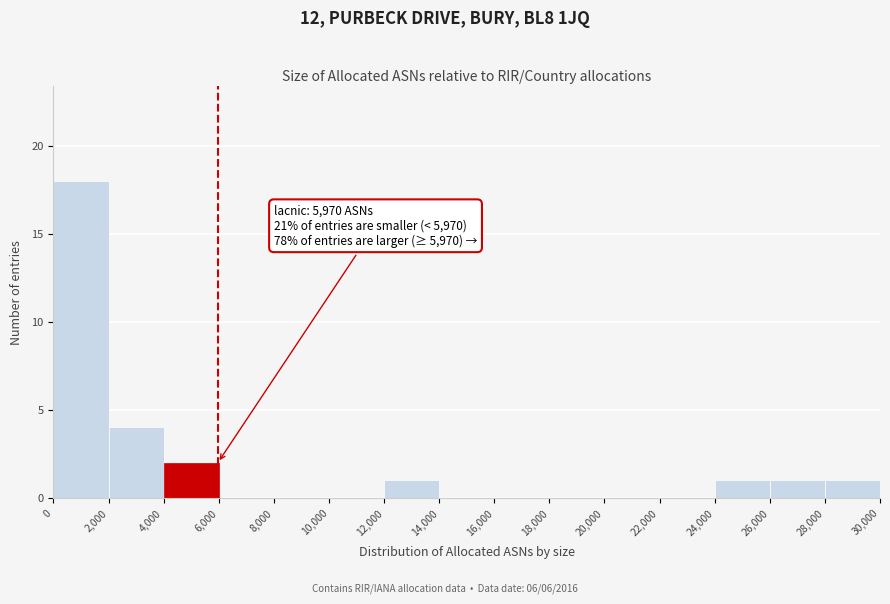

Which range on the x-axis has the tallest bar?

0 to 2,000